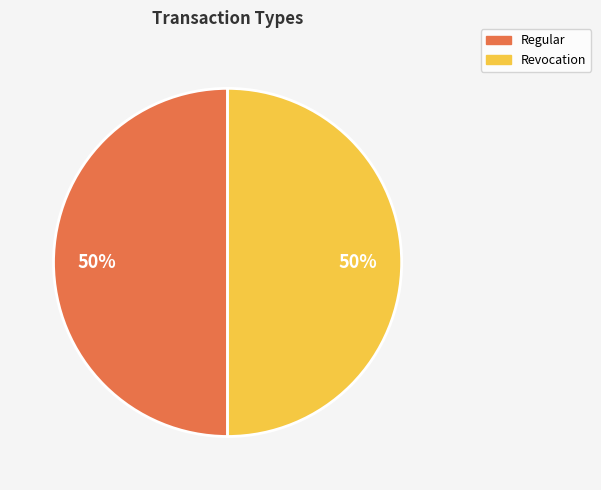

How many slices are in this pie chart?

2